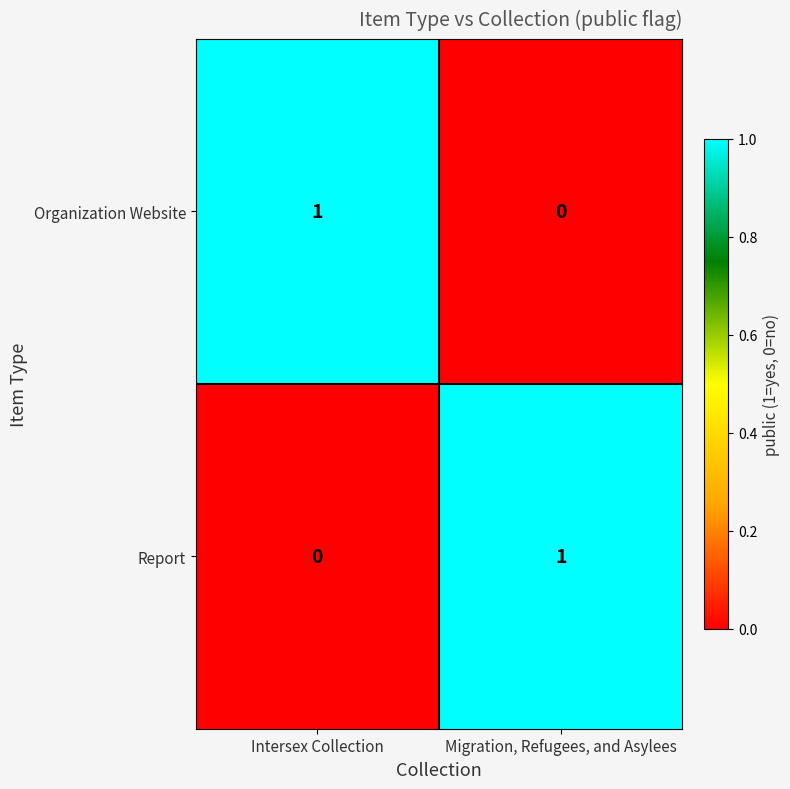

Where is Organization Website nearest to the value 0?

Migration, Refugees, and Asylees